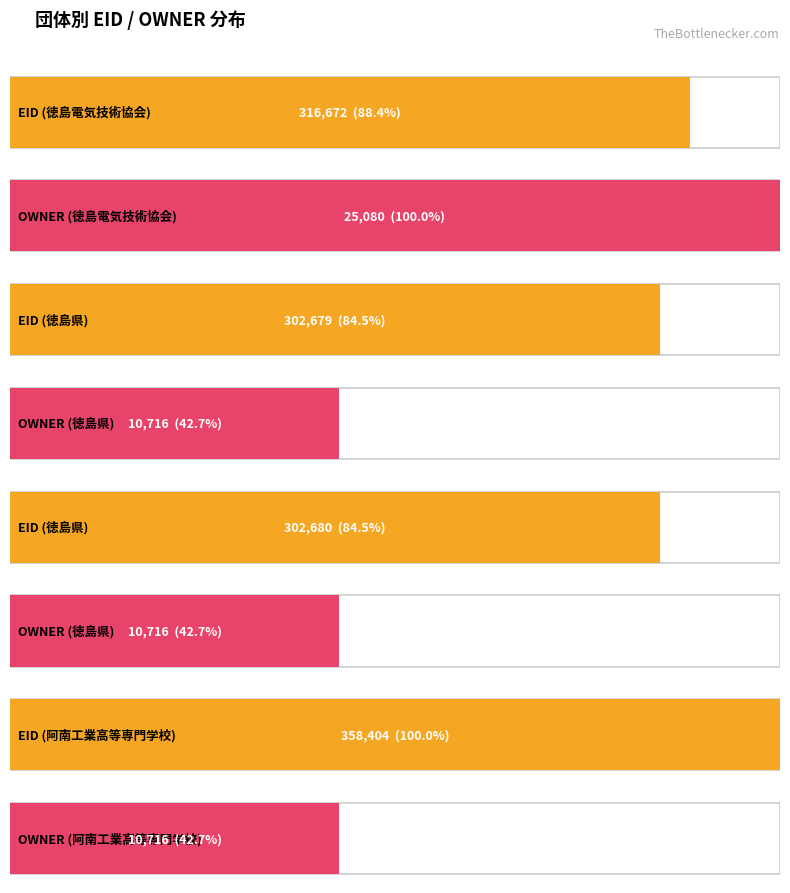

What is the difference between the maximum and second lowest values in the EID series?

55724